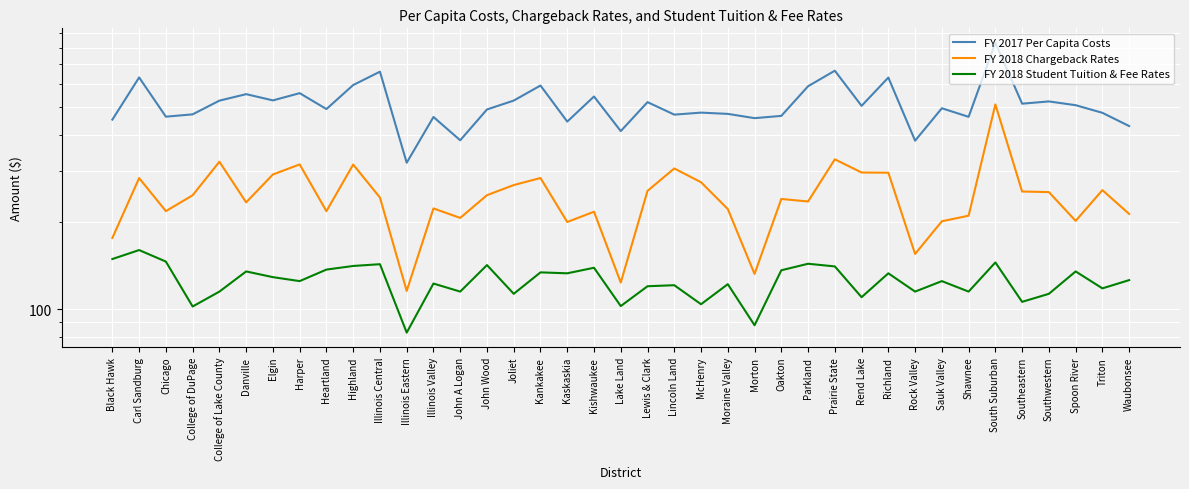

Between Highland and Shawnee, which series saw the biggest shift?

FY 2017 Per Capita Costs